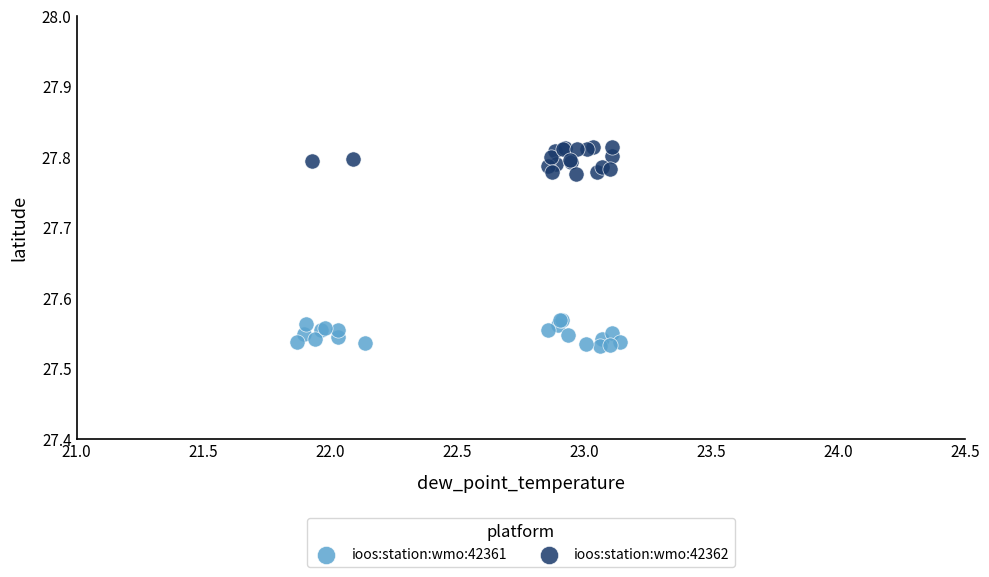

Which series contains the highest Y value?

ioos:station:wmo:42362